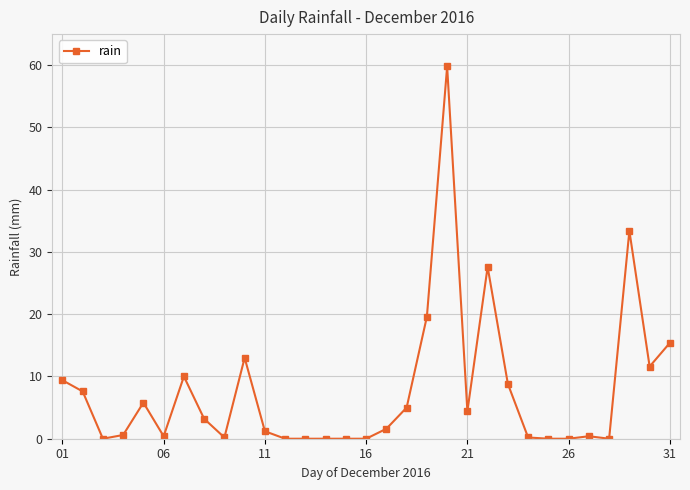

True or false: there are more than 2 points higher than both neighbors.

True